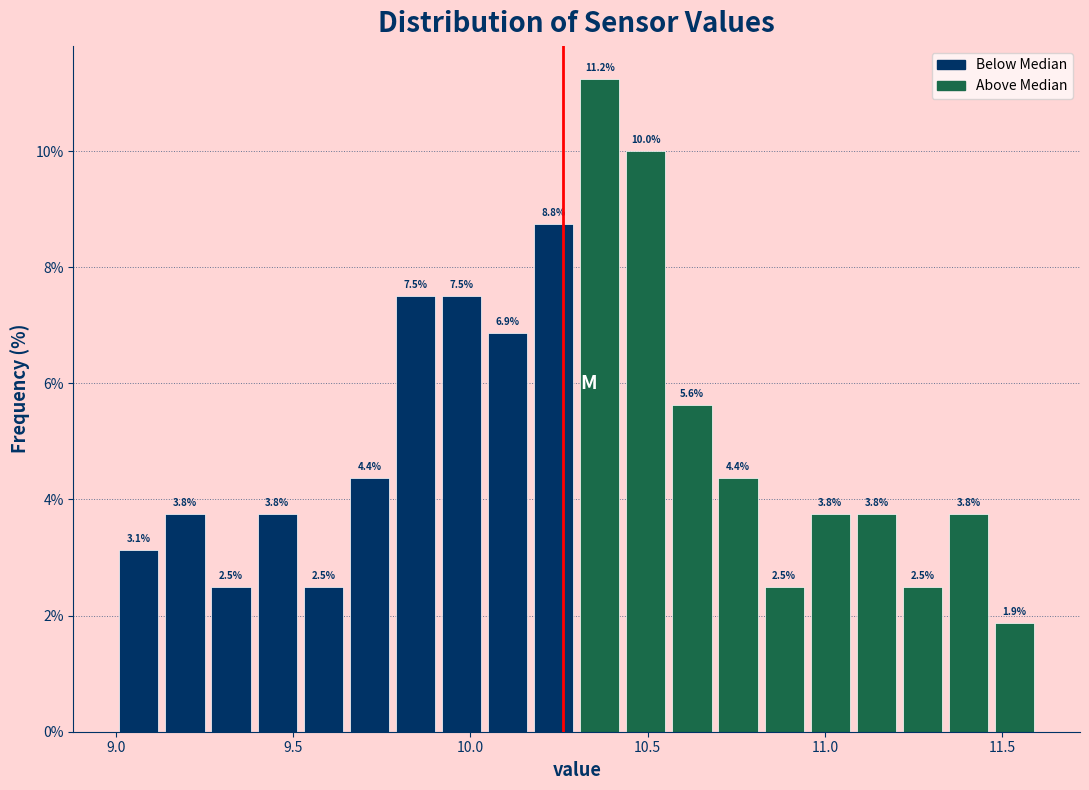

Around what value on the x-axis is the tallest bar? Give the approximate position of its centre, as read against the axis.

10.35